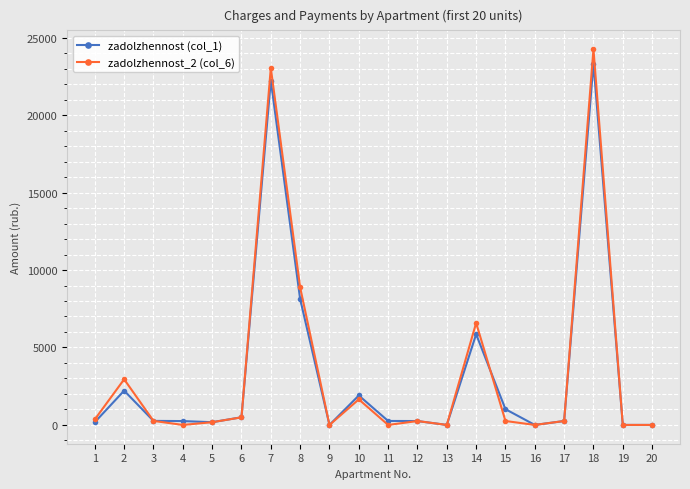

Which series has the largest range (max minus min)?

zadolzhennost_2 (col_6)